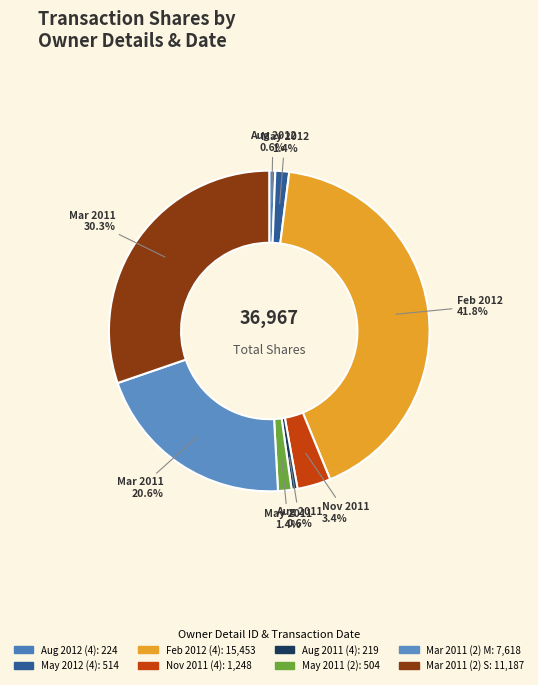

How many segments does this pie chart have?

8